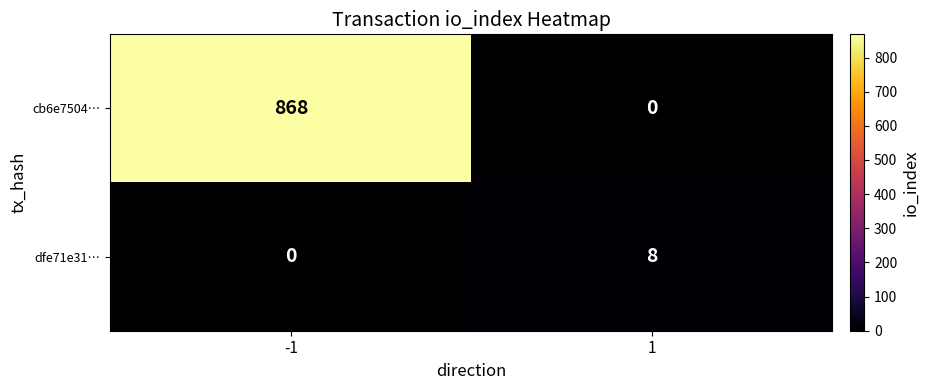

Which series has the largest range (max minus min)?

cb6e7504…